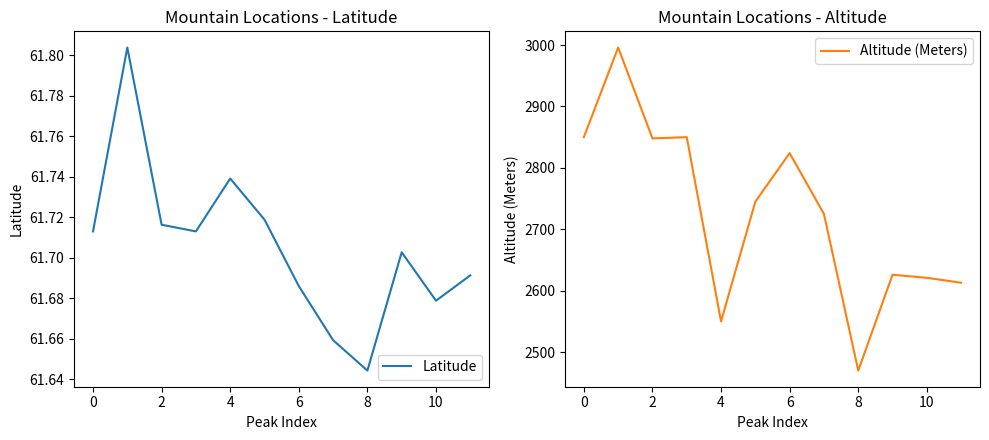

Is it true that Latitude equals 61.7 at 2?

True